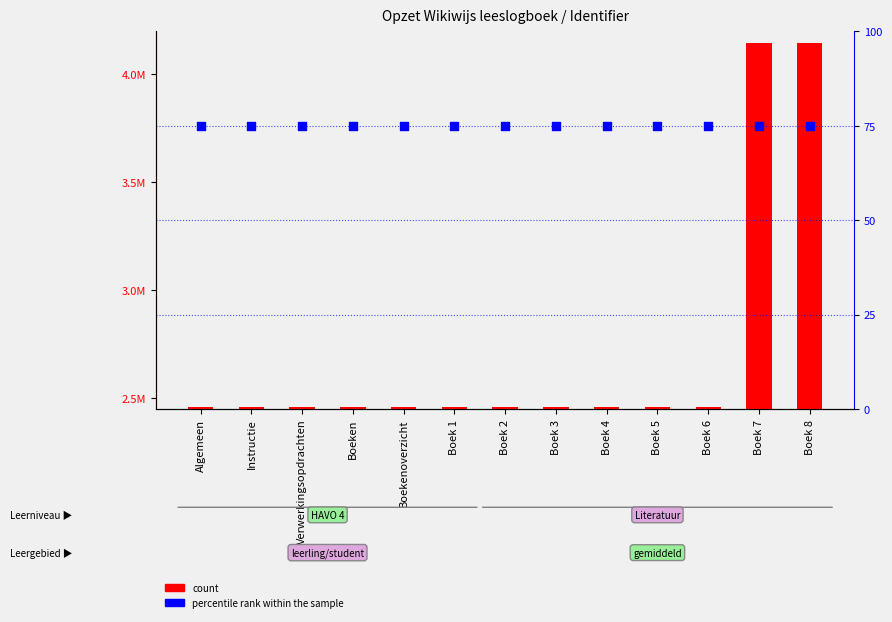

Which series contains the highest Y value?

count